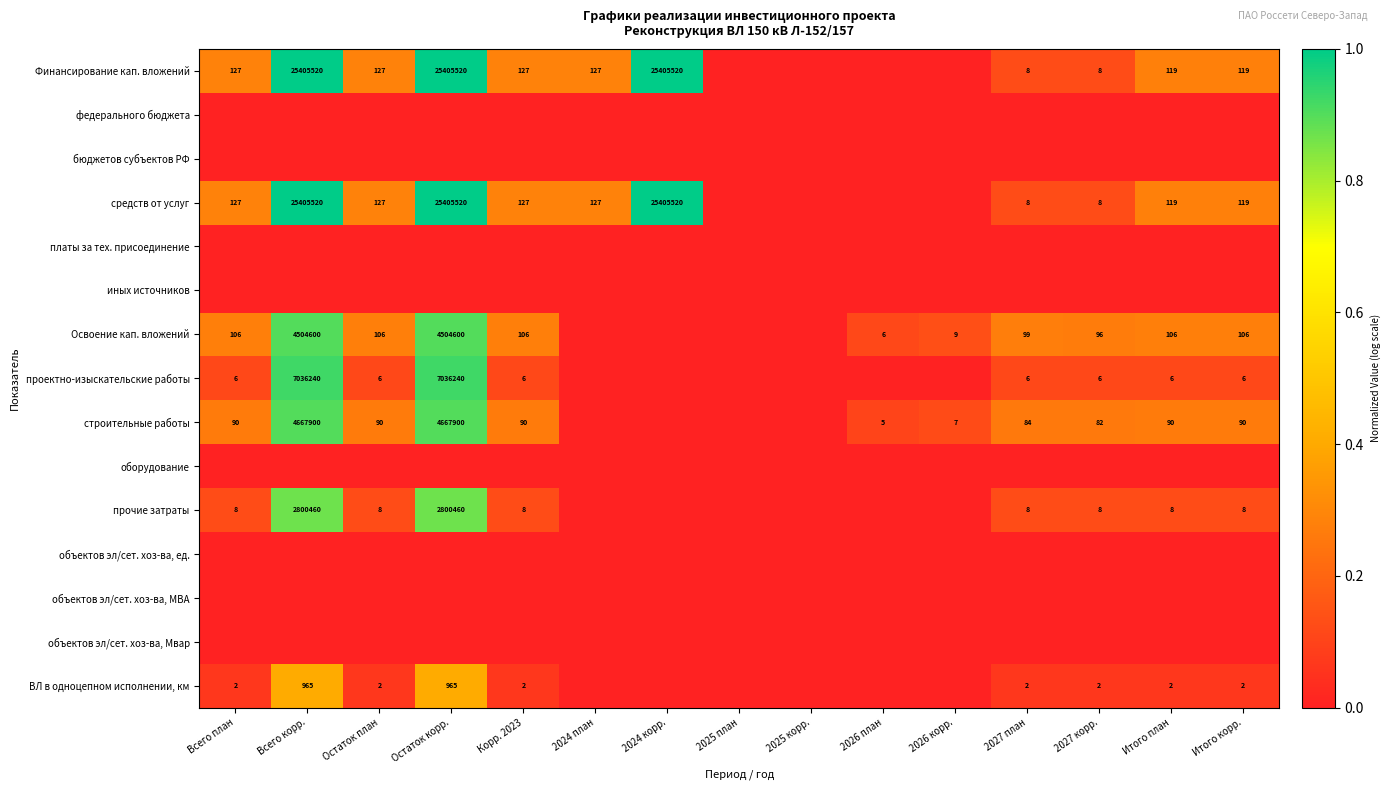

At which category is the sum across all series the highest?

Всего корр.